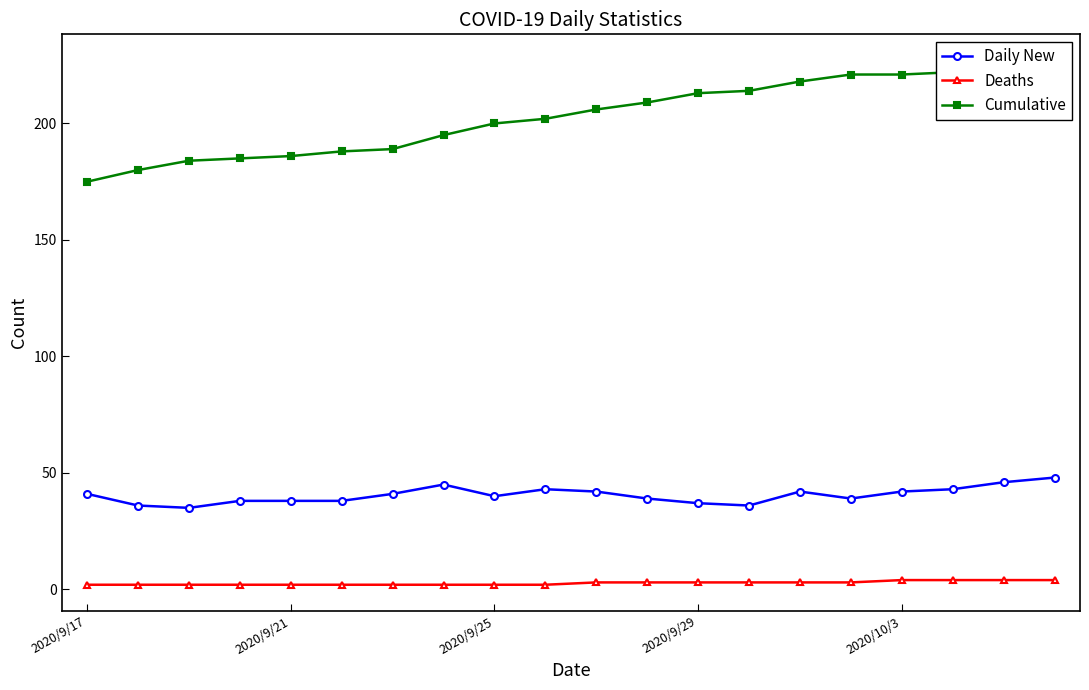

True or false: Daily New and Deaths intersect in this chart.

False